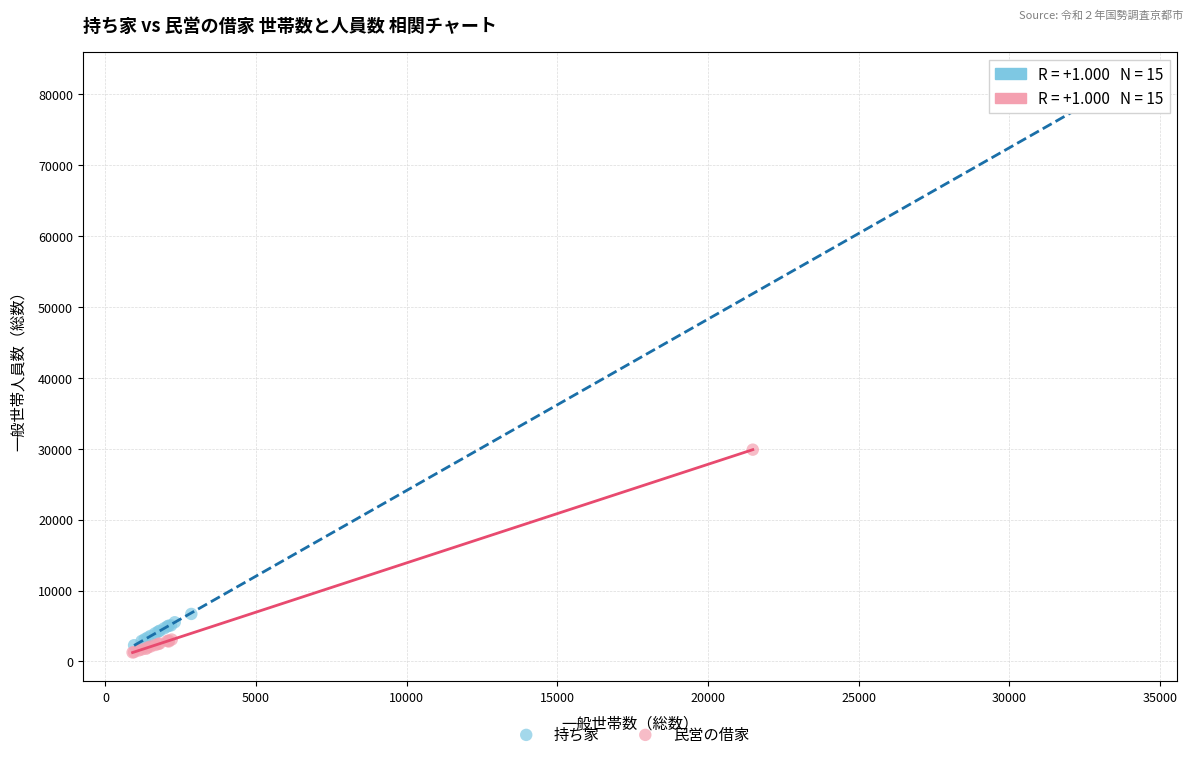

Which series has the widest spread of Y values?

持ち家